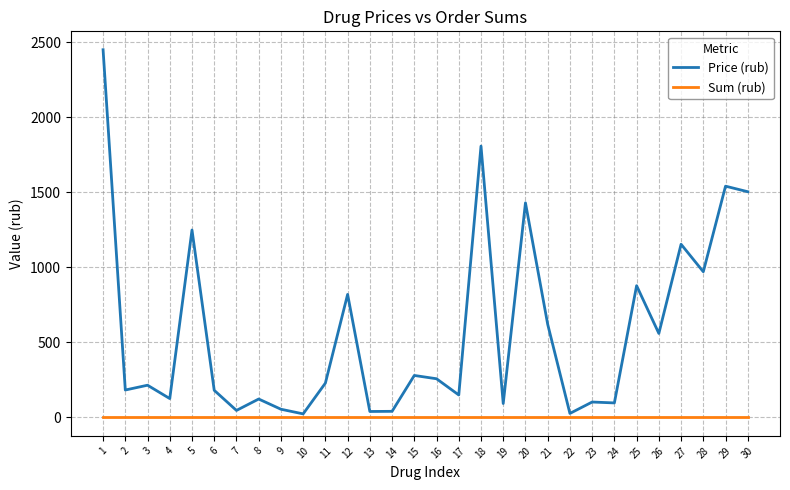

Is the value of Price (rub) at 27 greater than the value of Sum (rub) at 7?

Yes